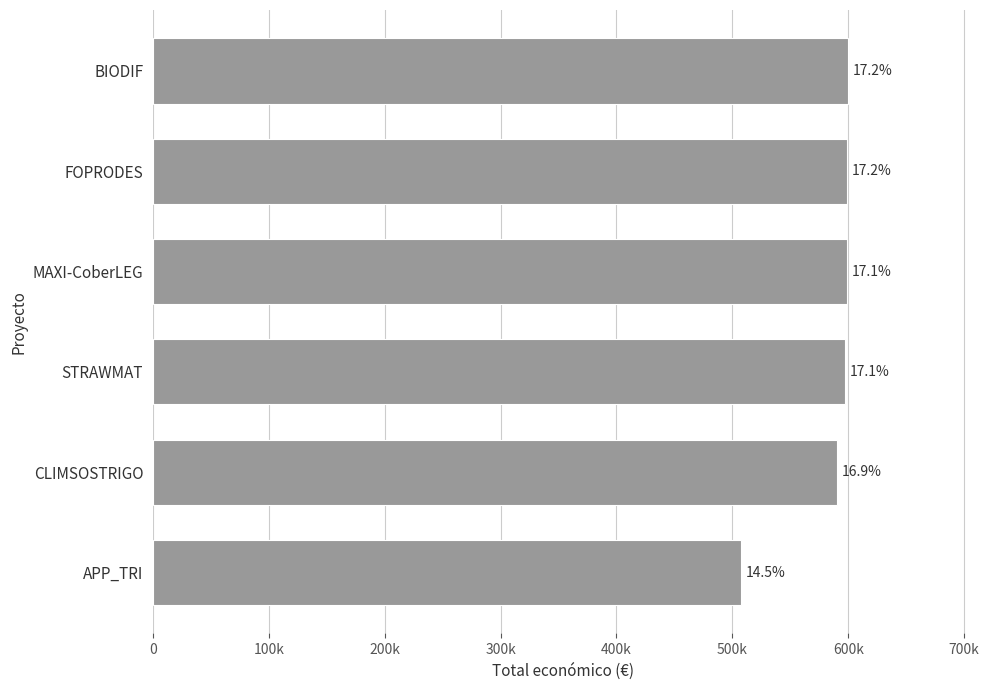

What is the smallest value displayed?

507255